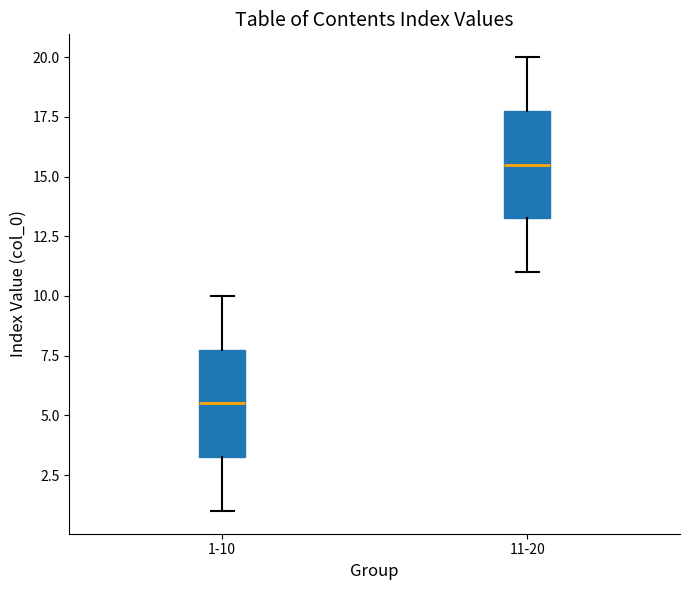

Reading left to right, read every box against the y-axis: the position of its median line, the range the box covers, and the ends of its whiskers. The values are not printed on the chart, so give them approximately, as read against the axis.

1-10: median 5.5, box 3.5 to 8.0, whiskers 1.0 to 10.0
11-20: median 15.5, box 13.5 to 18.0, whiskers 11.0 to 20.0